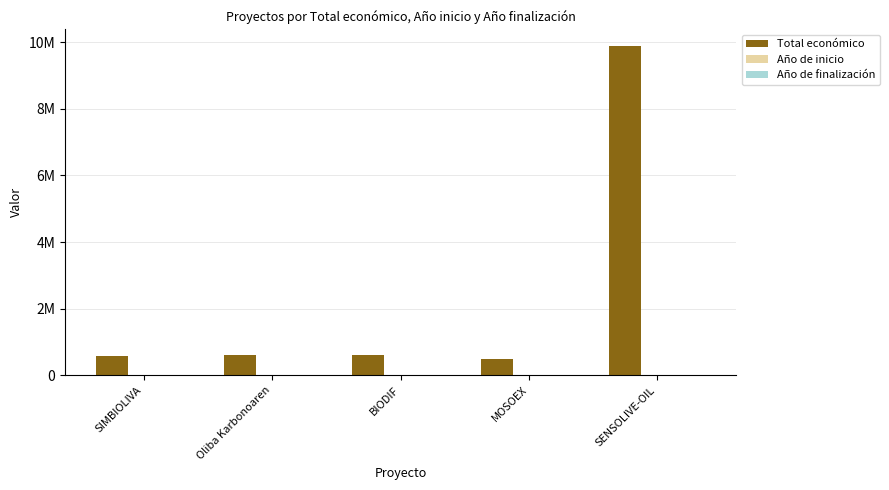

The Año de finalización series shows 2027 at SIMBIOLIVA. True or false?

True